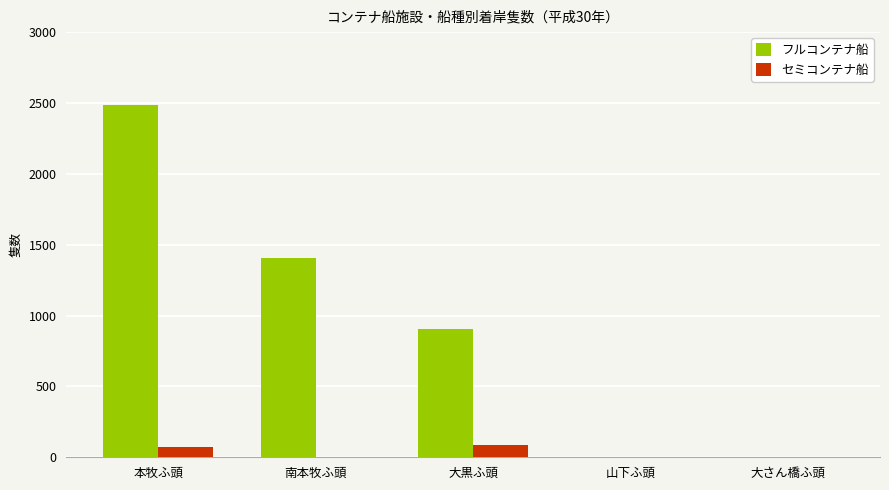

What is the total value across all series at 南本牧ふ頭?

1406